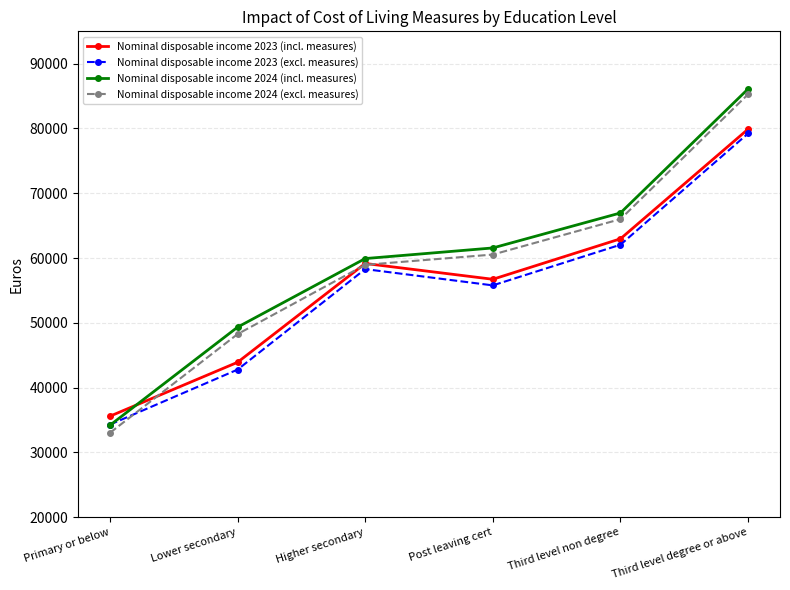

How many distinct data groups are displayed?

4